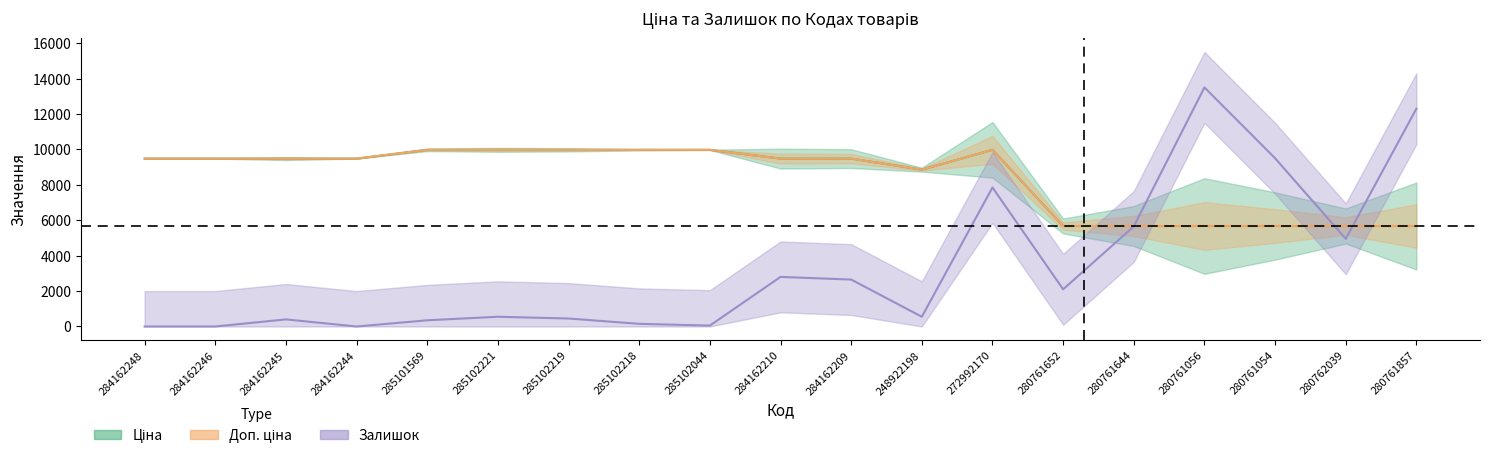

What is the value of the Ціна point at the 4th from the left?

9480.1